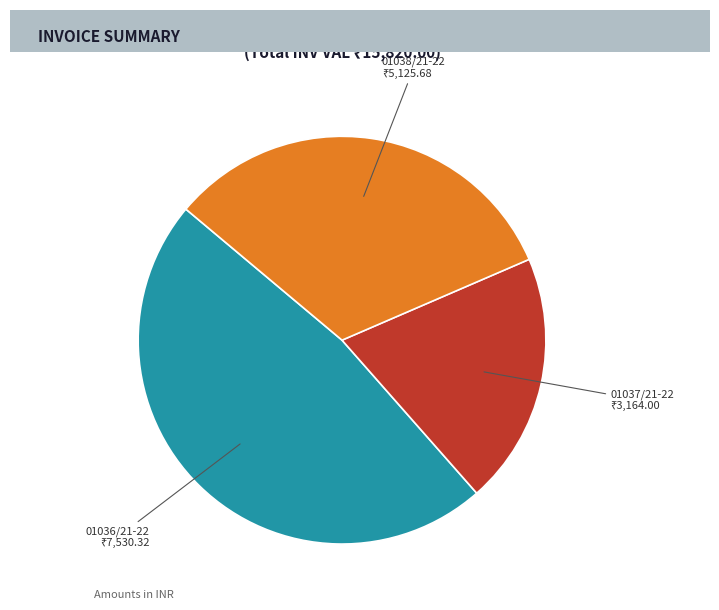

Rank the categories by value from highest to lowest.

01036/21-22, 01038/21-22, 01037/21-22